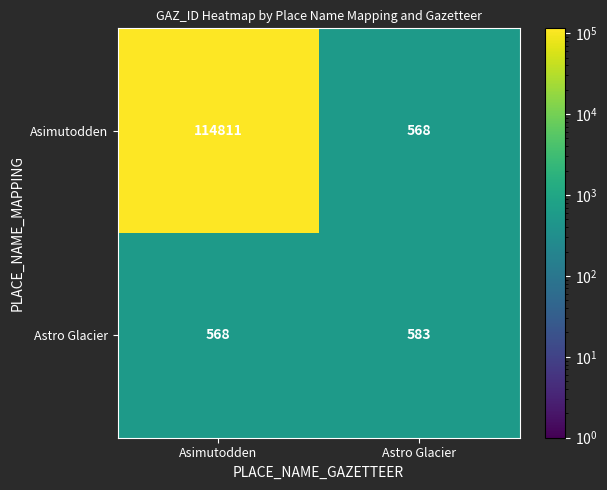

What is the difference between the Astro Glacier values at Astro Glacier and Asimutodden?

15